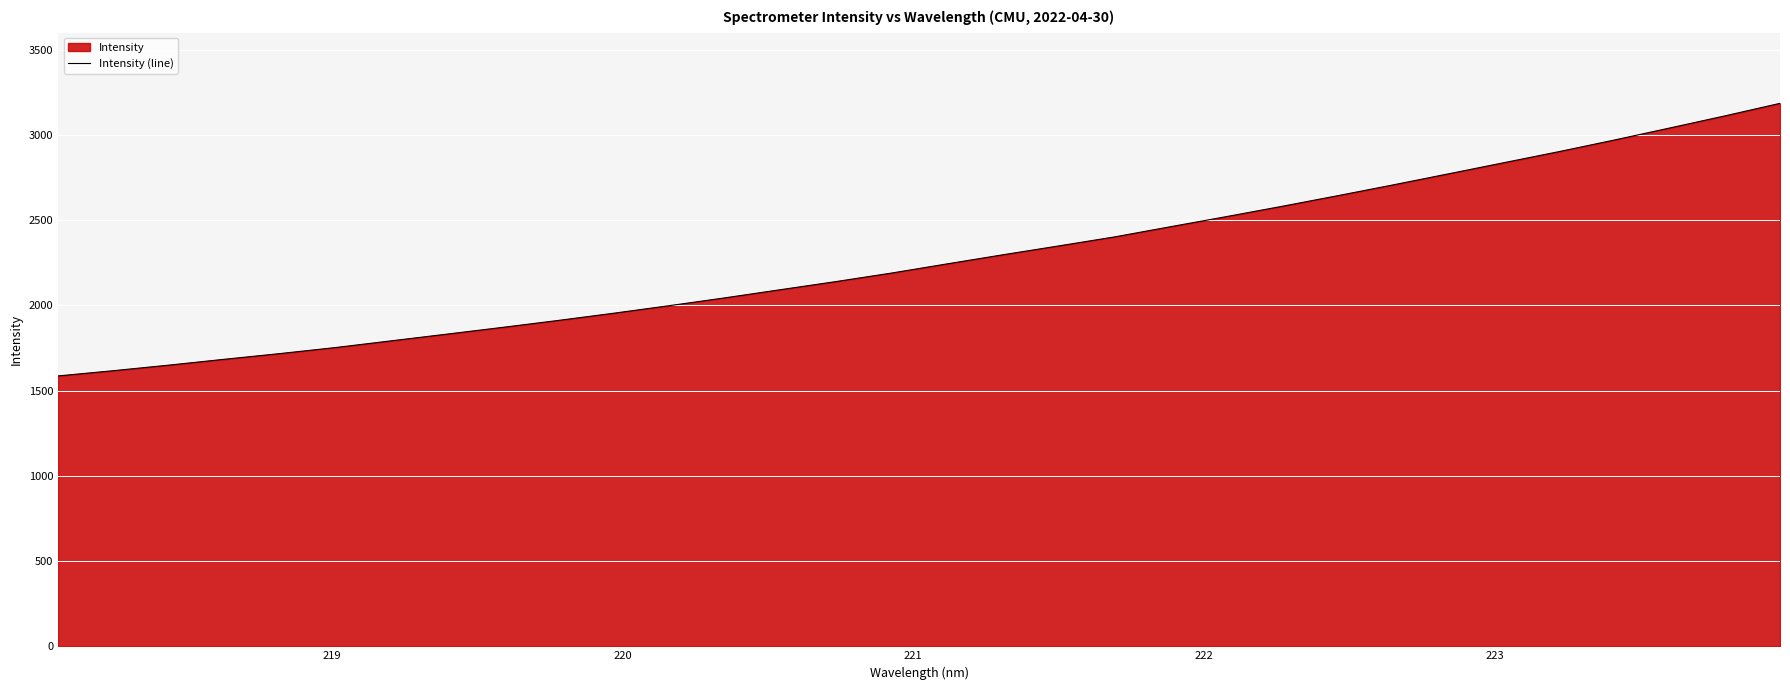

How many values exceed 2244?

15